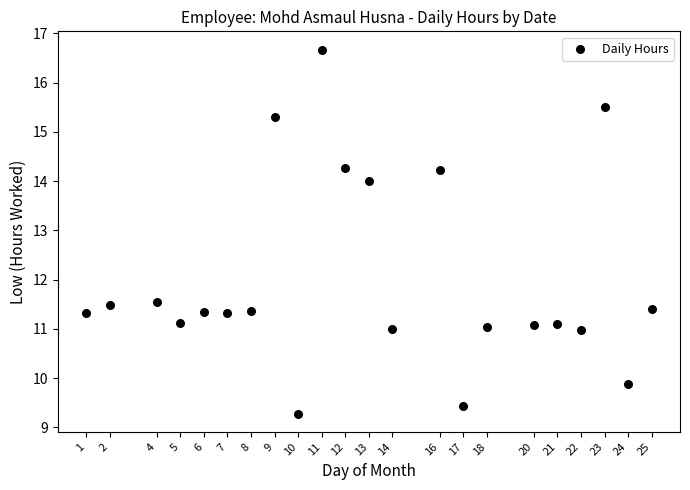

What is the range of Y values (max minus min)?

7.4